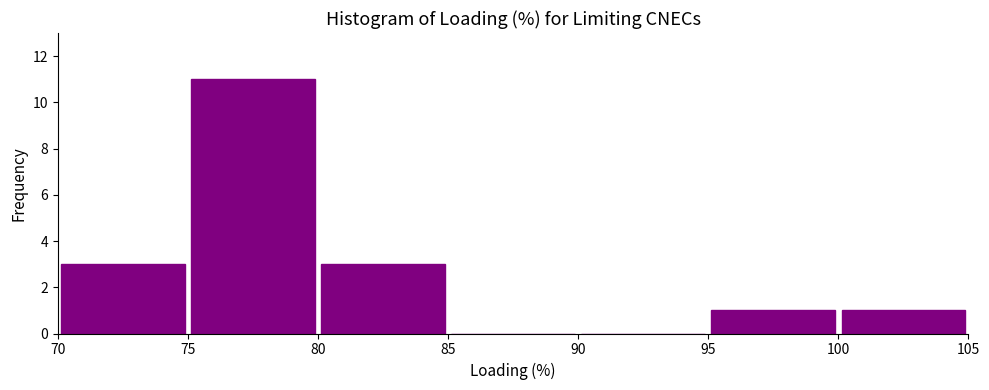

Reading left to right, transcribe this chart: for each bar, give the range it covers on the x-axis and its height. The values are not printed on the chart, so give them approximately, as read against the axis.

70 to 75: 3
75 to 80: 11
80 to 85: 3
85 to 90: 0
90 to 95: 0
95 to 100: 1
100 to 105: 1